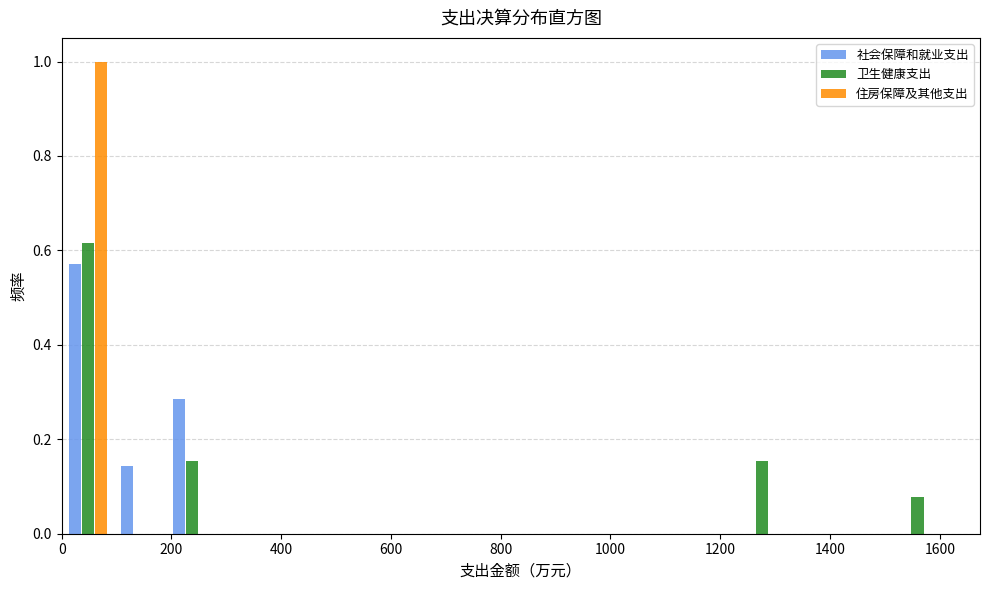

Reading left to right, list every range on the x-axis with the height of the bar of each series over it. Neither the bar edges nor the heights are printed on the chart, so give them approximately, as read against the axes.

0 to 100: 社会保障和就业支出=0.58	卫生健康支出=0.62	住房保障及其他支出=1.00
100 to 180: 社会保障和就业支出=0.14	卫生健康支出=0	住房保障及其他支出=0
180 to 280: 社会保障和就业支出=0.28	卫生健康支出=0.16	住房保障及其他支出=0
280 to 380: 社会保障和就业支出=0	卫生健康支出=0	住房保障及其他支出=0
380 to 480: 社会保障和就业支出=0	卫生健康支出=0	住房保障及其他支出=0
480 to 560: 社会保障和就业支出=0	卫生健康支出=0	住房保障及其他支出=0
560 to 660: 社会保障和就业支出=0	卫生健康支出=0	住房保障及其他支出=0
660 to 760: 社会保障和就业支出=0	卫生健康支出=0	住房保障及其他支出=0
760 to 860: 社会保障和就业支出=0	卫生健康支出=0	住房保障及其他支出=0
860 to 940: 社会保障和就业支出=0	卫生健康支出=0	住房保障及其他支出=0
940 to 1040: 社会保障和就业支出=0	卫生健康支出=0	住房保障及其他支出=0
1040 to 1140: 社会保障和就业支出=0	卫生健康支出=0	住房保障及其他支出=0
1140 to 1220: 社会保障和就业支出=0	卫生健康支出=0	住房保障及其他支出=0
1220 to 1320: 社会保障和就业支出=0	卫生健康支出=0.16	住房保障及其他支出=0
1320 to 1420: 社会保障和就业支出=0	卫生健康支出=0	住房保障及其他支出=0
1420 to 1520: 社会保障和就业支出=0	卫生健康支出=0	住房保障及其他支出=0
1520 to 1600: 社会保障和就业支出=0	卫生健康支出=0.08	住房保障及其他支出=0